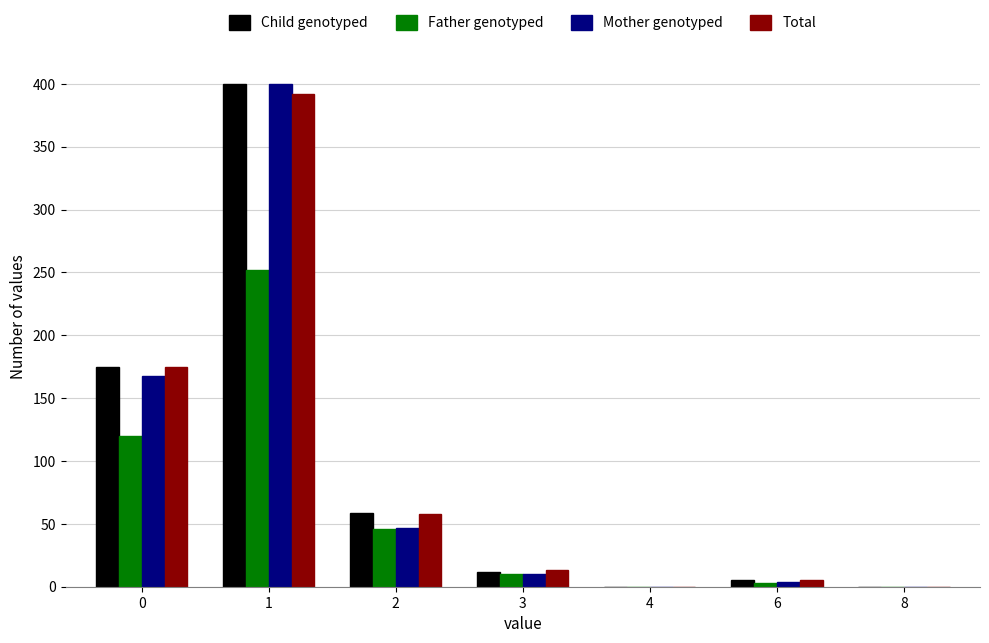

Does the chart contain stacked bars?

No